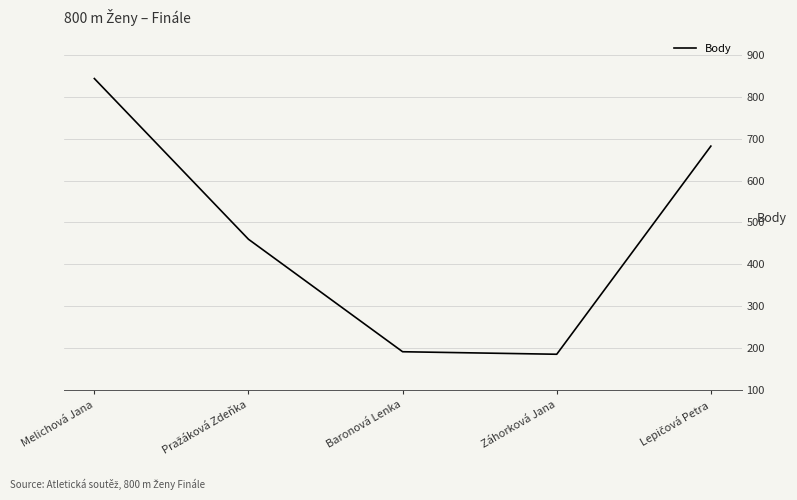

How many interior local valleys (lower than both neighbors) does the data have?

1